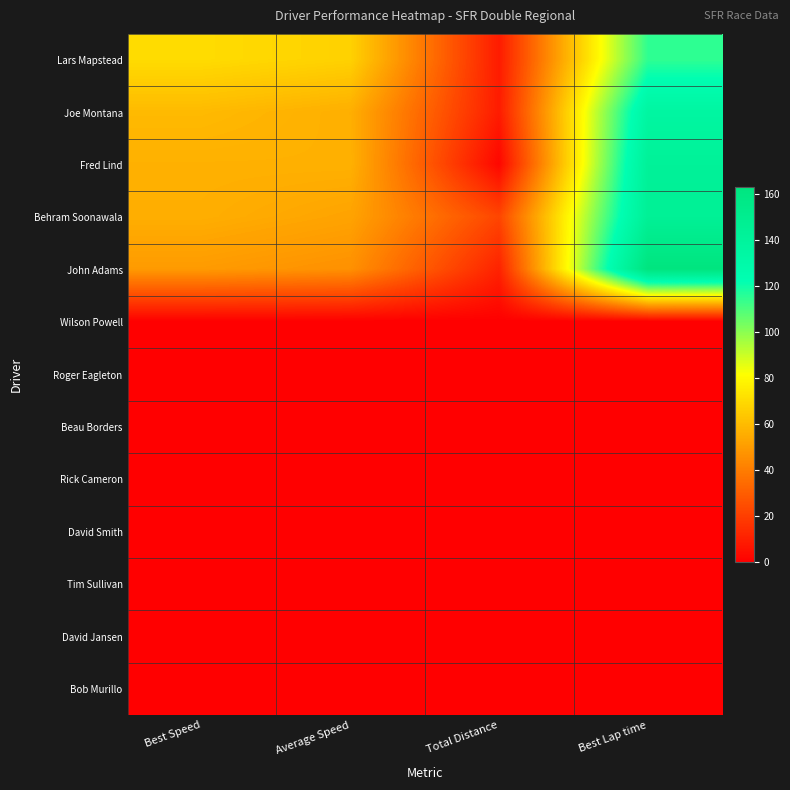

Reading left to right, list all the values displayed in this chart.

Lars Mapstead: Best Speed=70.3	Average Speed=67.0	Total Distance=9.0	Best Lap time=114.6
Joe Montana: Best Speed=59.5	Average Speed=56.0	Total Distance=9.0	Best Lap time=135.5
Fred Lind: Best Speed=56.5	Average Speed=56.5	Total Distance=2.2	Best Lap time=142.5
Behram Soonawala: Best Speed=55.8	Average Speed=52.3	Total Distance=22.4	Best Lap time=144.5
John Adams: Best Speed=49.4	Average Speed=46.4	Total Distance=11.2	Best Lap time=163.0
Wilson Powell: Best Speed=0.0	Average Speed=0.0	Total Distance=0.0	Best Lap time=0.0
Roger Eagleton: Best Speed=0.0	Average Speed=0.0	Total Distance=0.0	Best Lap time=0.0
Beau Borders: Best Speed=0.0	Average Speed=0.0	Total Distance=0.0	Best Lap time=0.0
Rick Cameron: Best Speed=0.0	Average Speed=0.0	Total Distance=0.0	Best Lap time=0.0
David Smith: Best Speed=0.0	Average Speed=0.0	Total Distance=0.0	Best Lap time=0.0
Tim Sullivan: Best Speed=0.0	Average Speed=0.0	Total Distance=0.0	Best Lap time=0.0
David Jansen: Best Speed=0.0	Average Speed=0.0	Total Distance=0.0	Best Lap time=0.0
Bob Murillo: Best Speed=0.0	Average Speed=0.0	Total Distance=0.0	Best Lap time=0.0